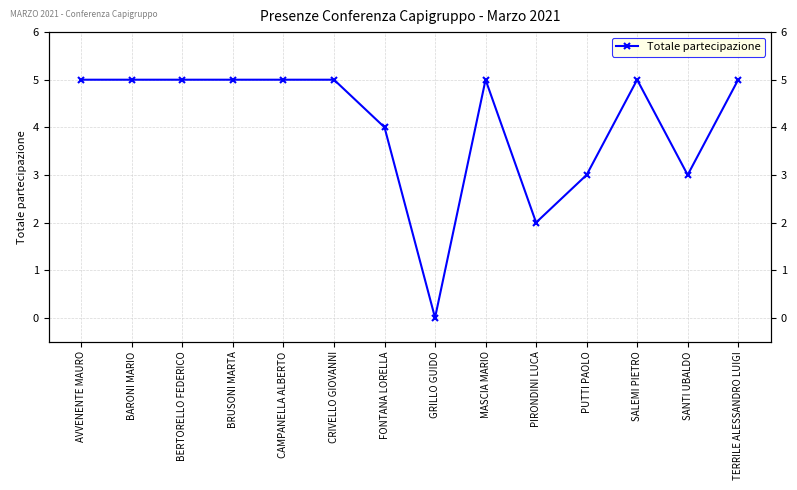

True or false: there are more than 1 points higher than both neighbors.

True